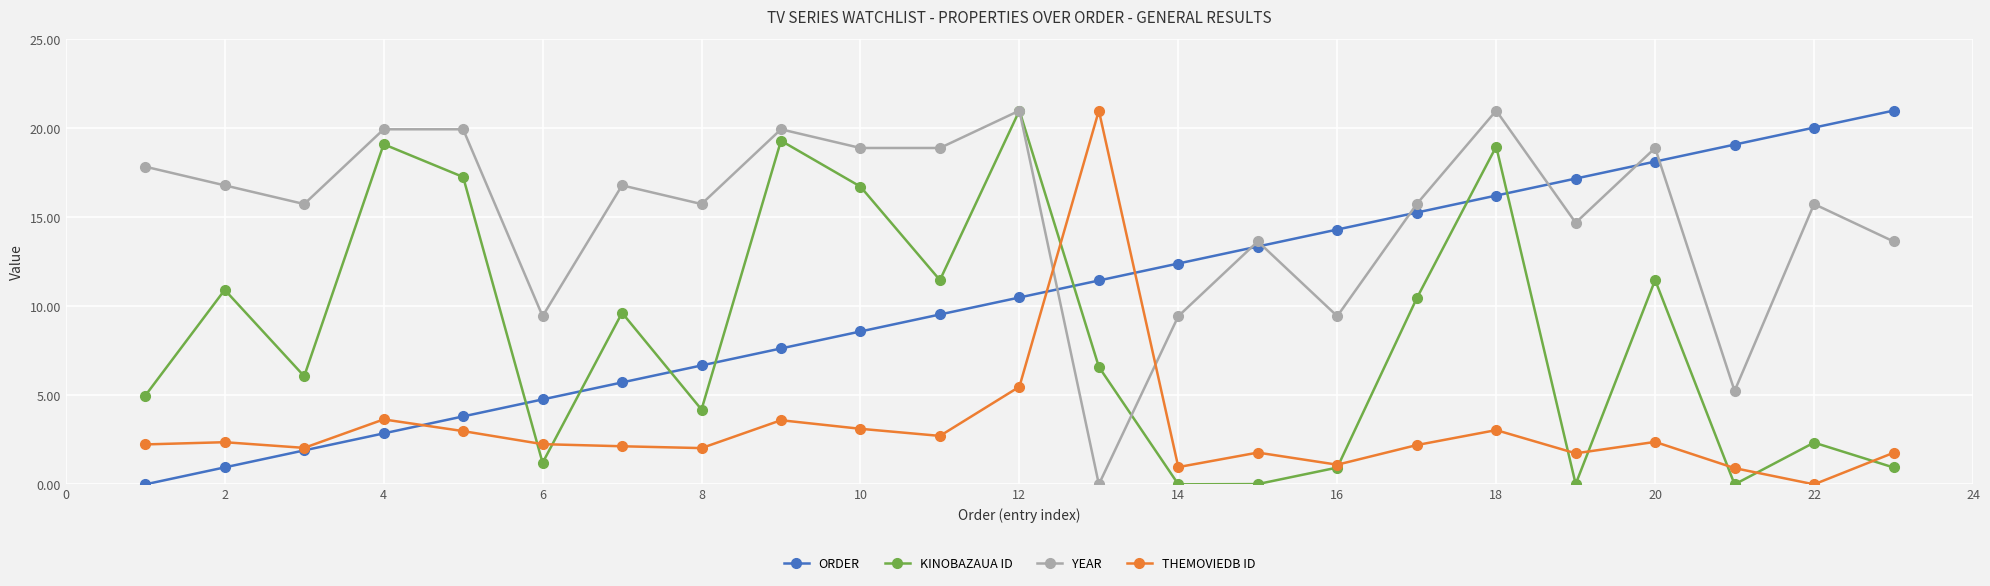

Which series ends up on top after the final intersection of YEAR and THEMOVIEDB ID?

YEAR